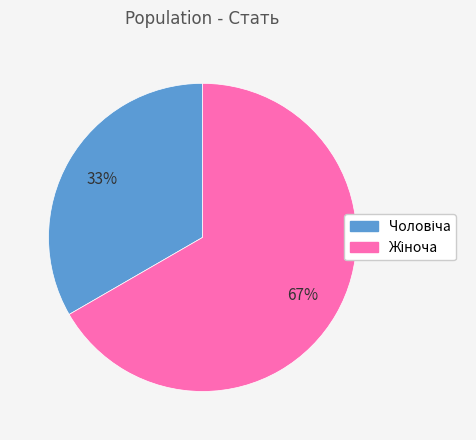

To the nearest percent, what is the average slice percentage?

50%